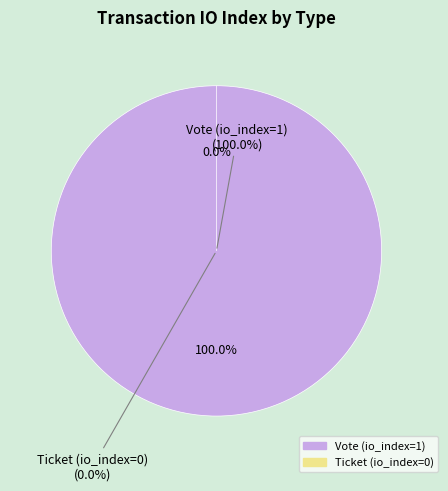

Does Ticket (io_index=0) account for over 50% of the chart?

No